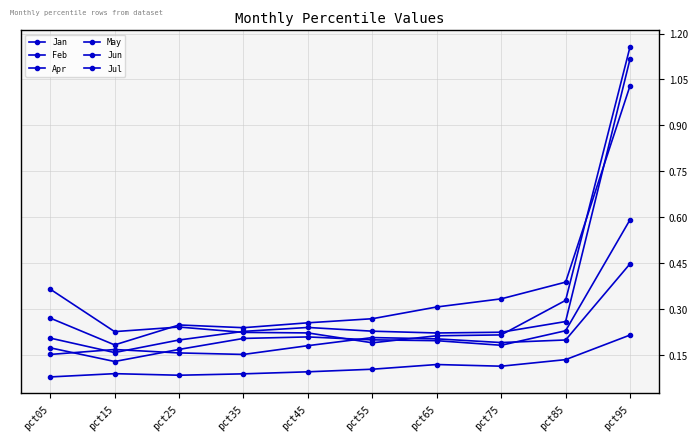

The value of Jun at pct15 is 0.1. True or false?

False